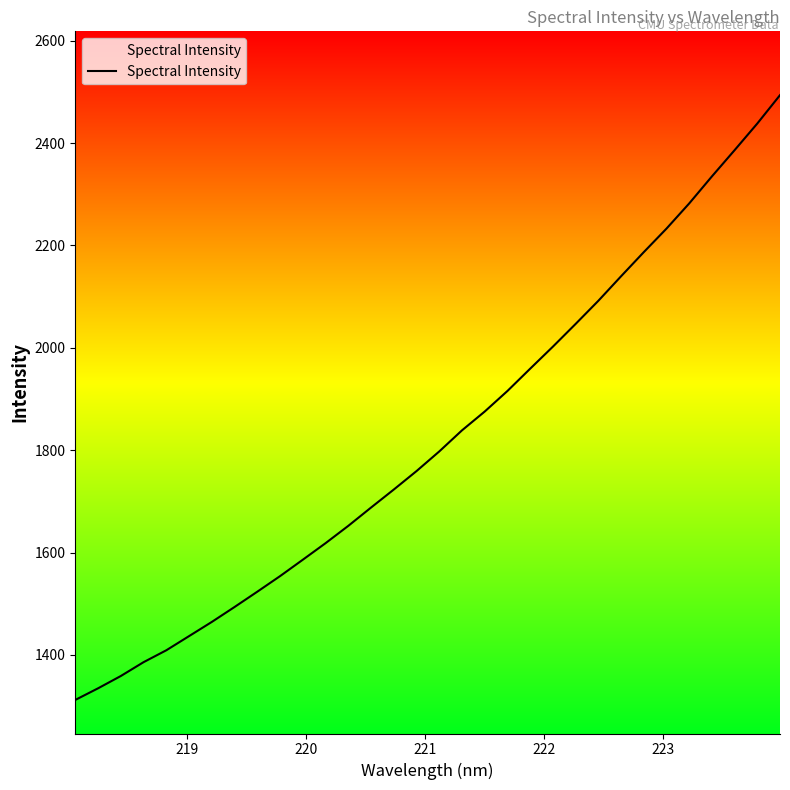

What is the minimum value shown in the chart?

1312.0